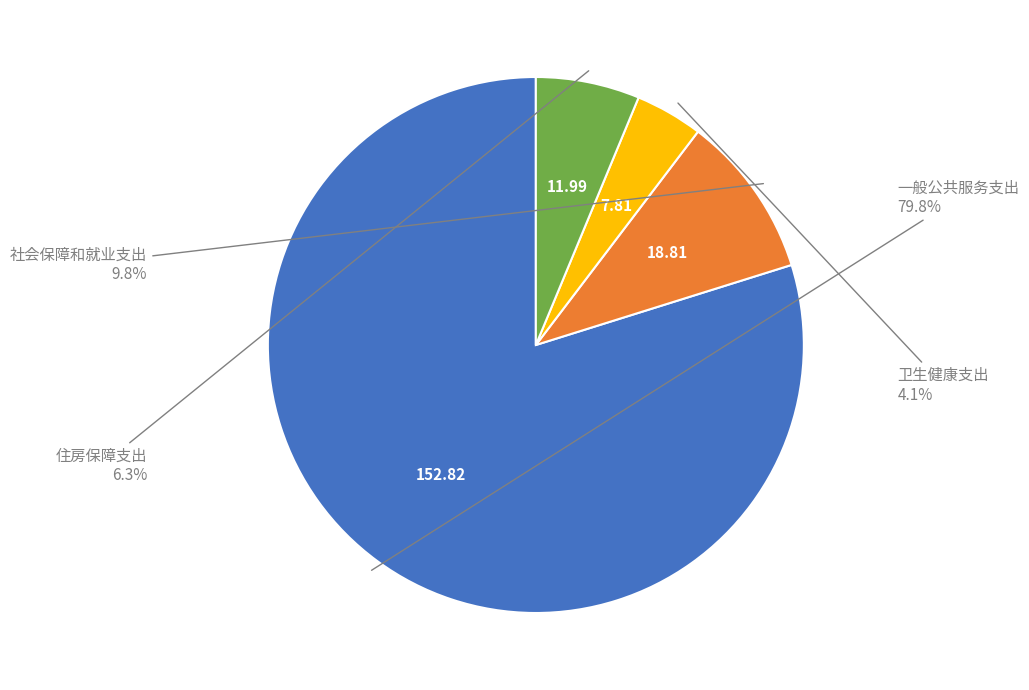

How many slices are in this pie chart?

4